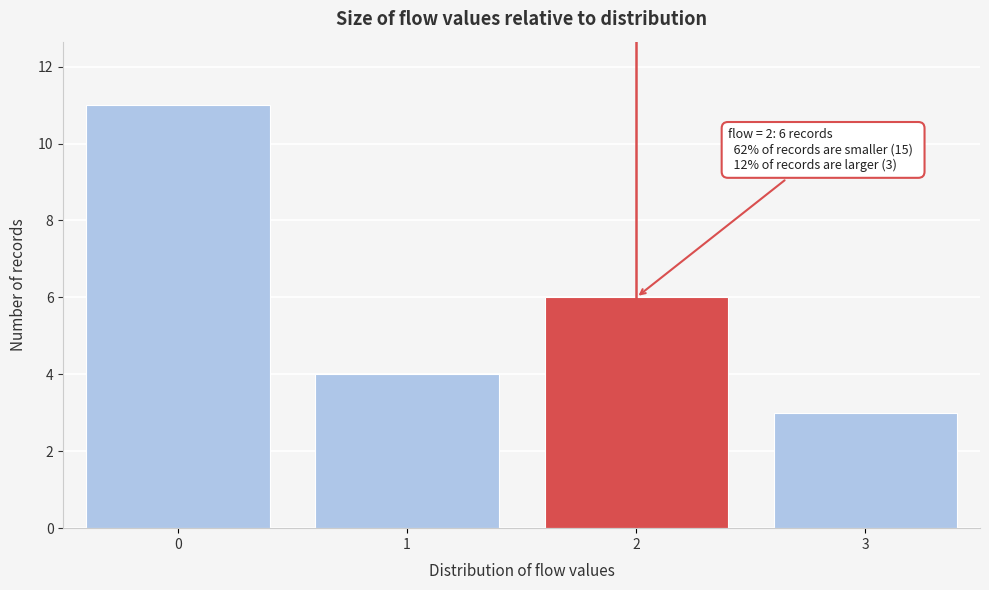

Over which range of the x-axis is the bar tallest?

-0.5 to 0.5